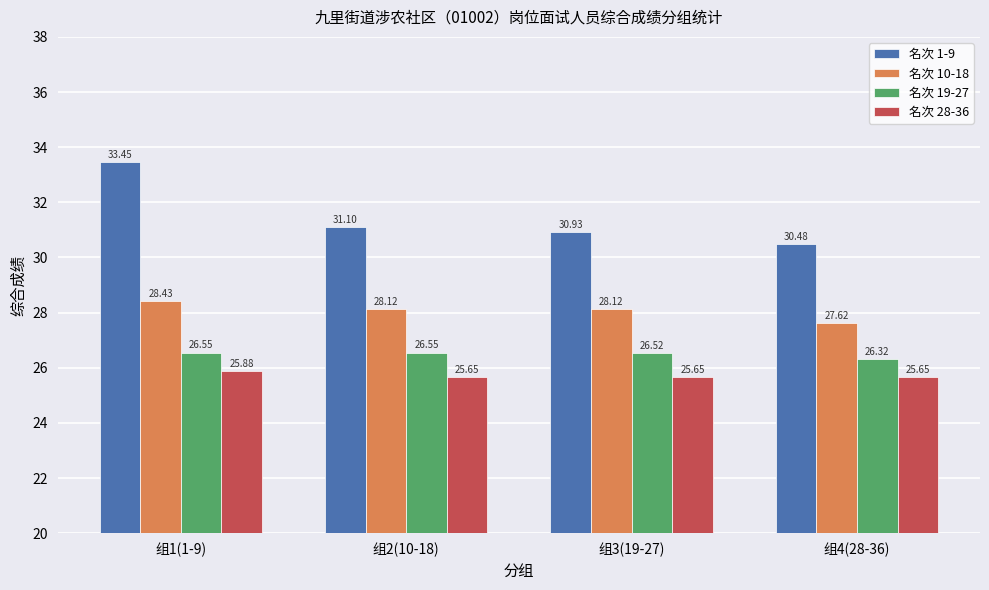

How many 名次 19-27 values are between 26 and 27?

4